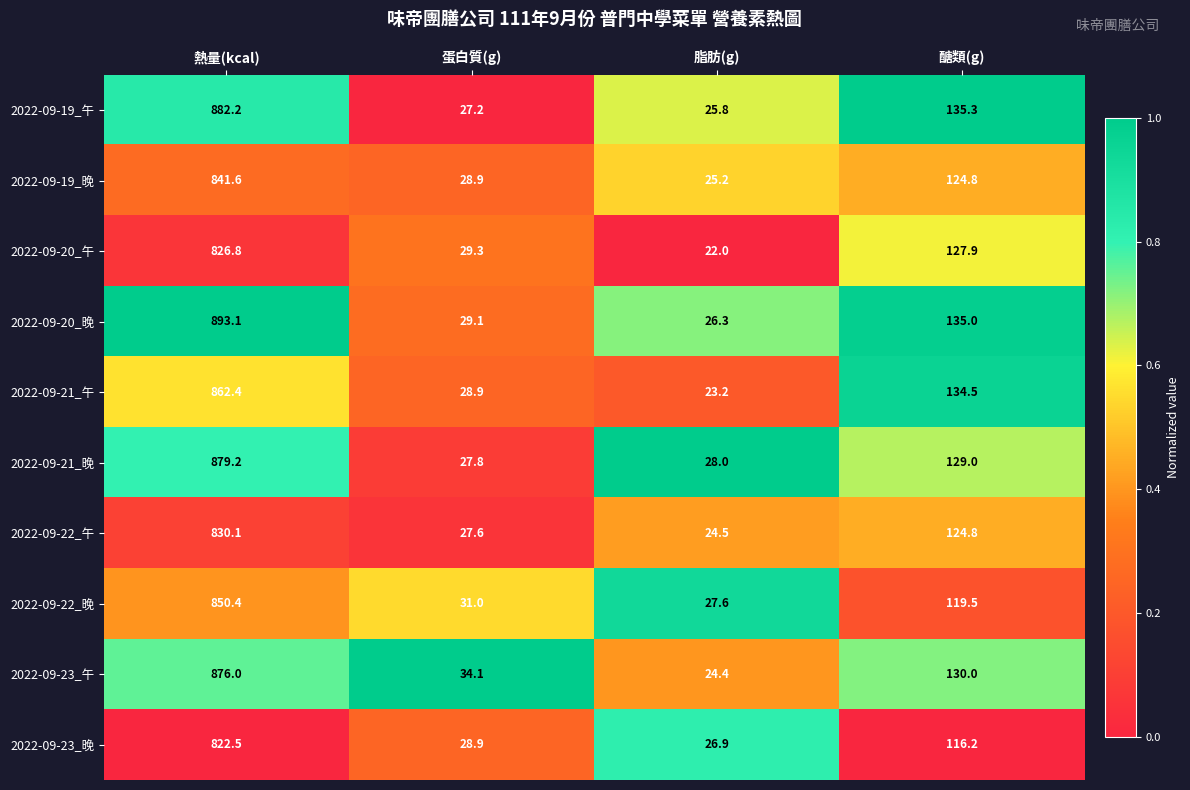

What is the difference between the highest and lowest values at 熱量(kcal)?

70.6